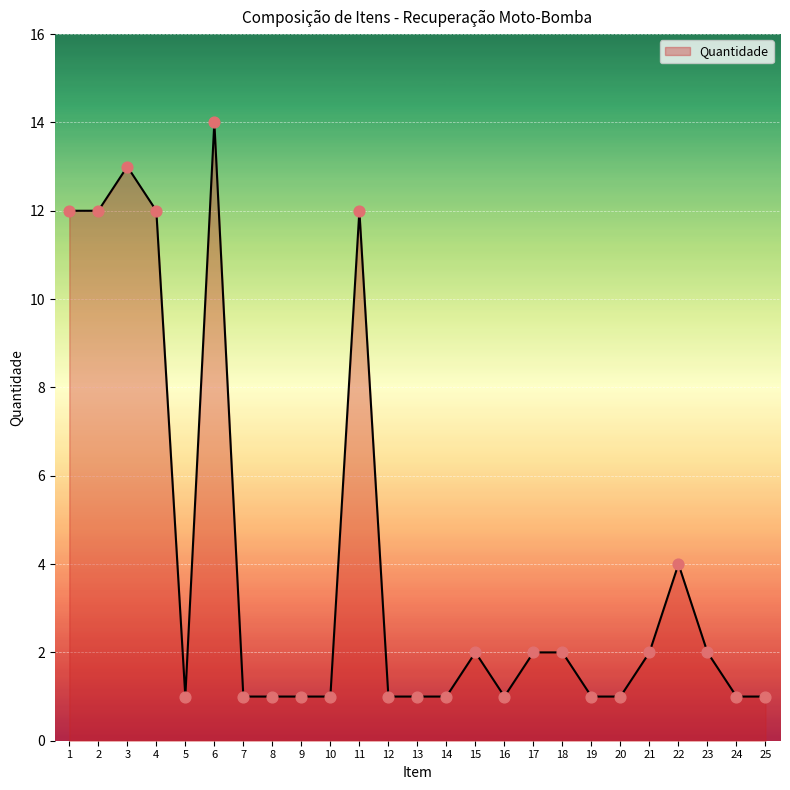

What is the change in value from 4 to 13?

-11